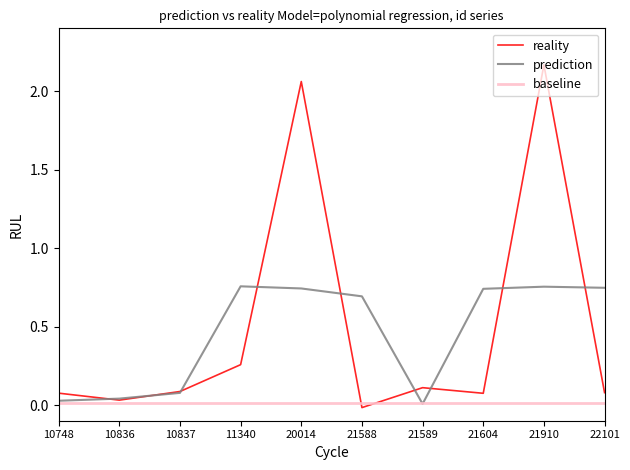

At which category does the chart reach its peak across all series?

21910